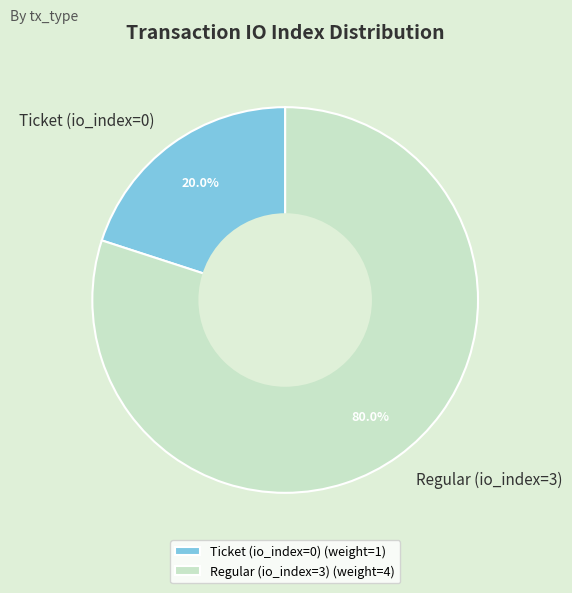

Which category has the biggest portion of the pie?

Regular (io_index=3)